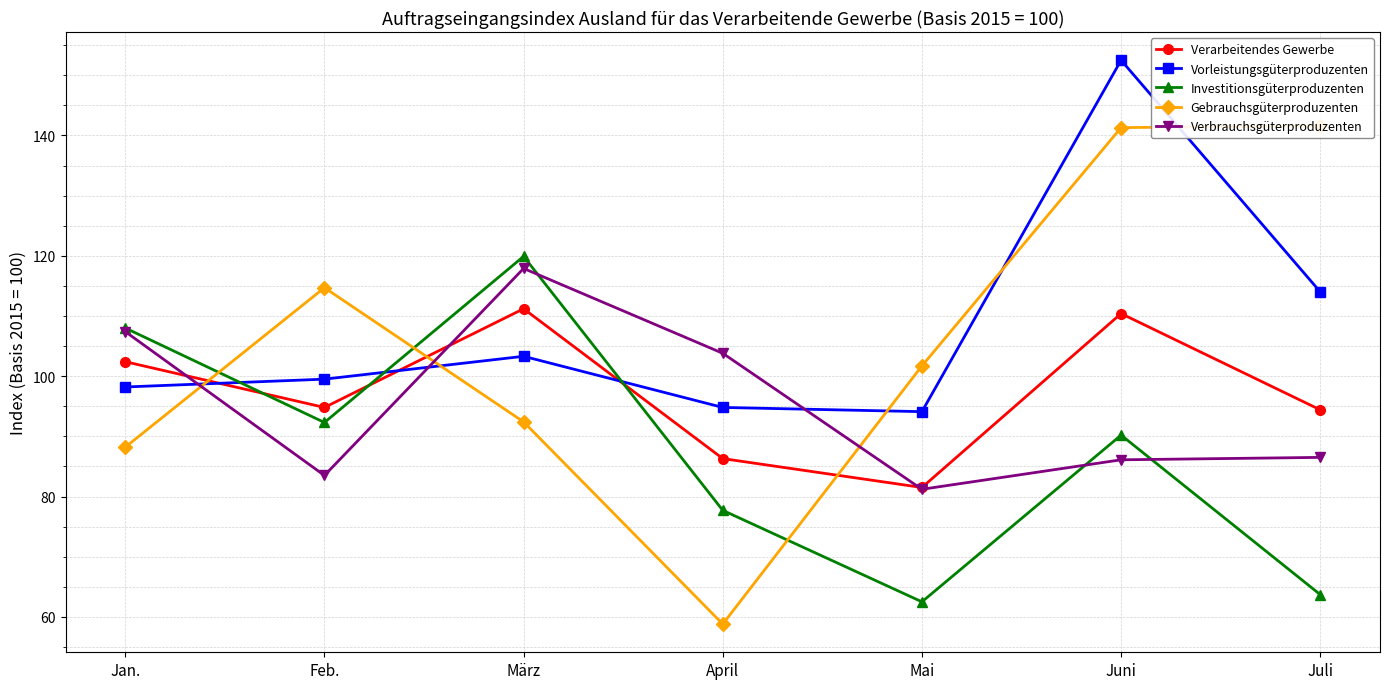

True or false: Gebrauchsgüterproduzenten and Verarbeitendes Gewerbe cross at least once.

True